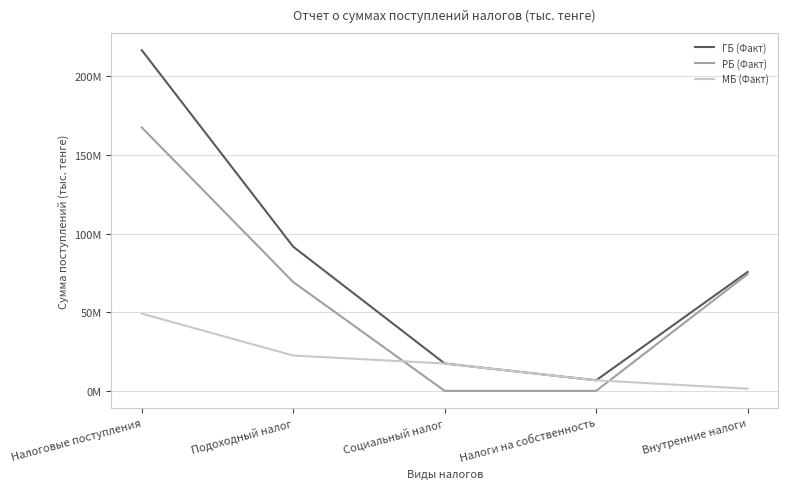

At how many categories does at least one series exceed 16752726?

4